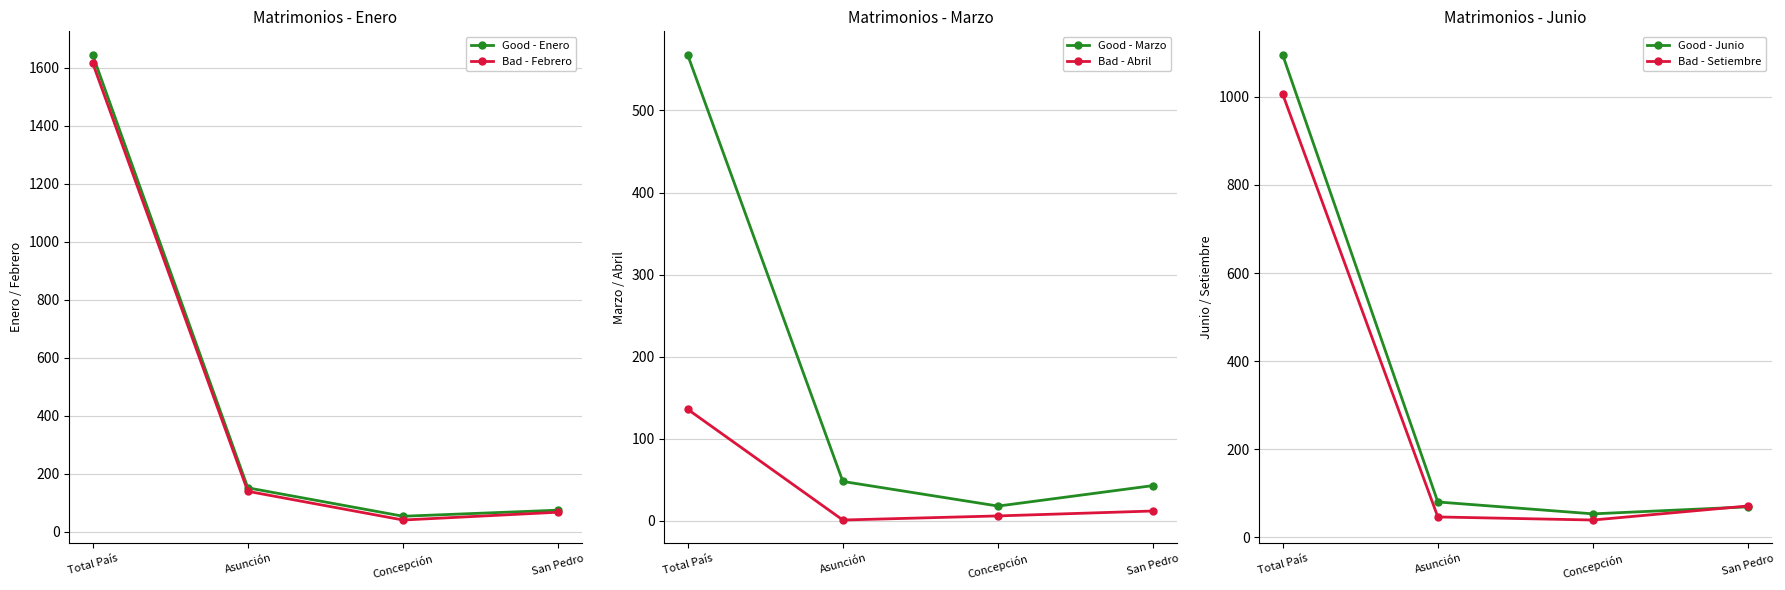

What is the label of the 1st point from the right?

San Pedro